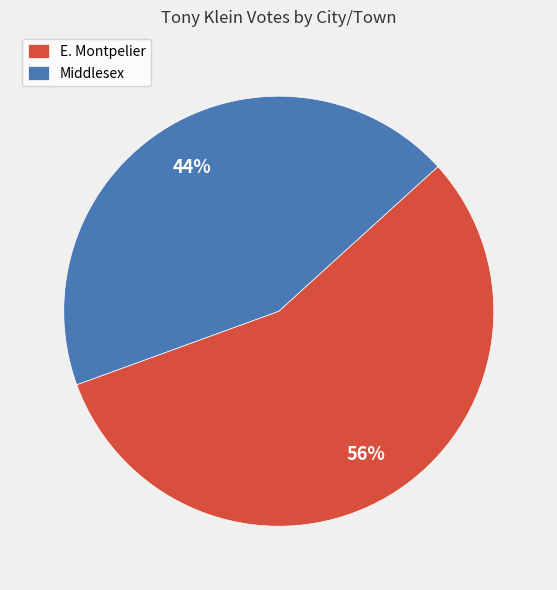

Count the number of slices in the pie.

2